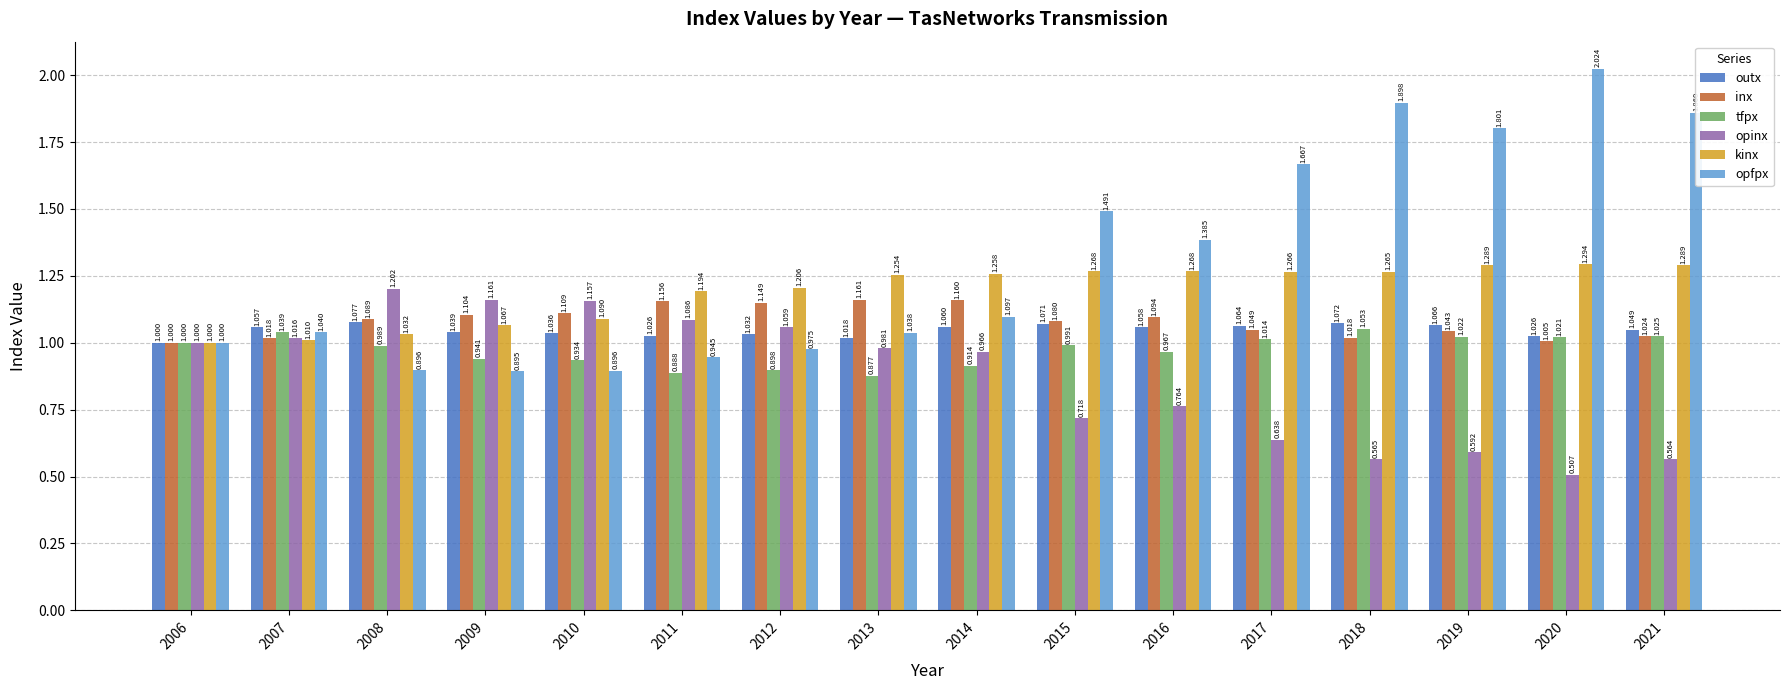

The kinx series shows 1.0 at 2007. True or false?

True